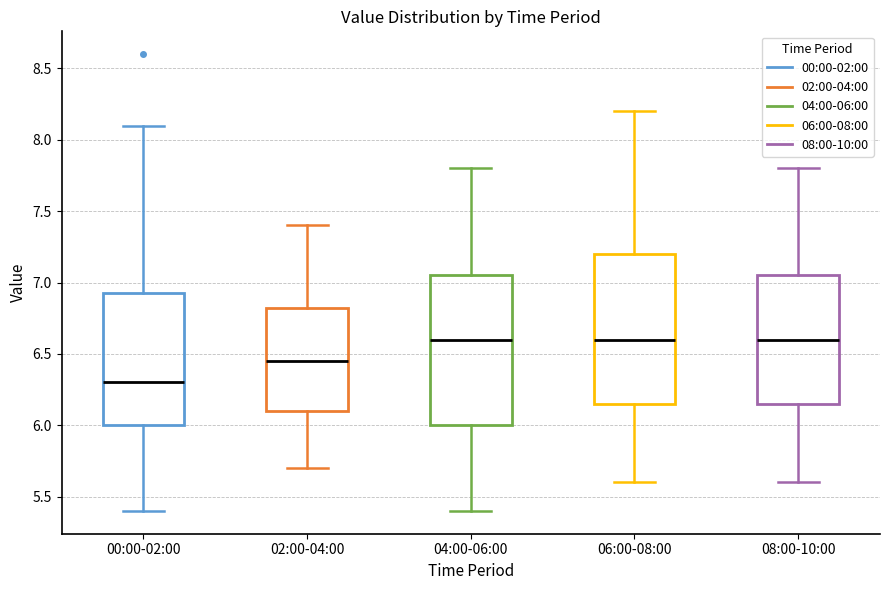

Which box's median line is the lowest?

00:00-02:00